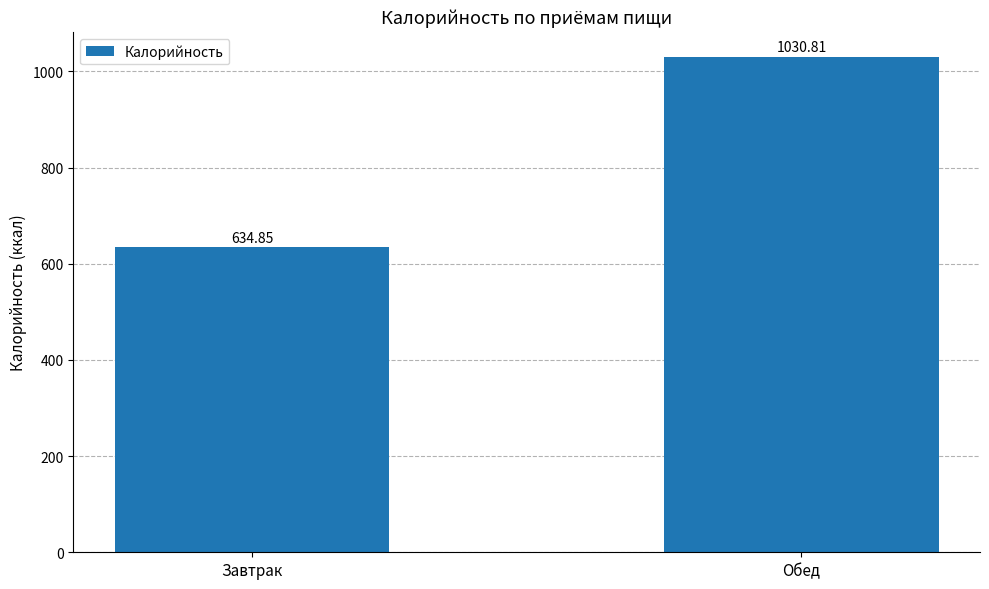

What is the label of the 2nd bar from the left?

Обед